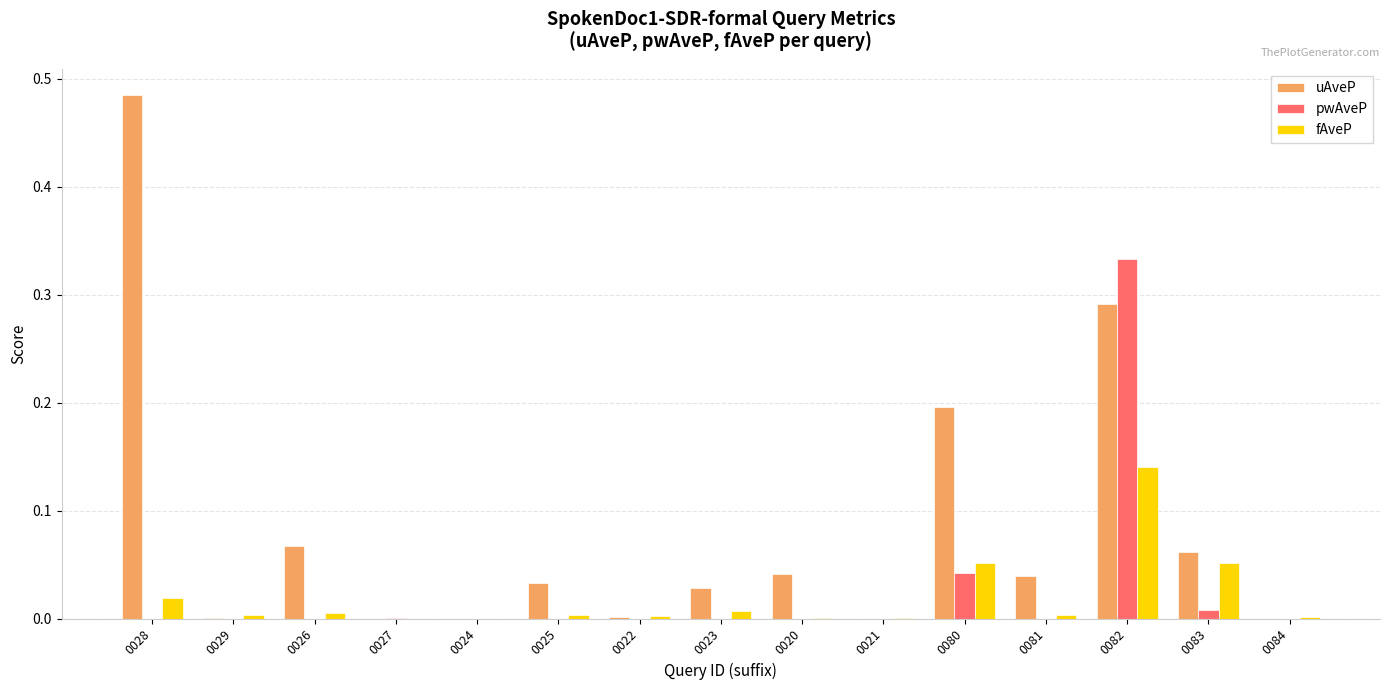

At which category is the sum across all series the highest?

0082